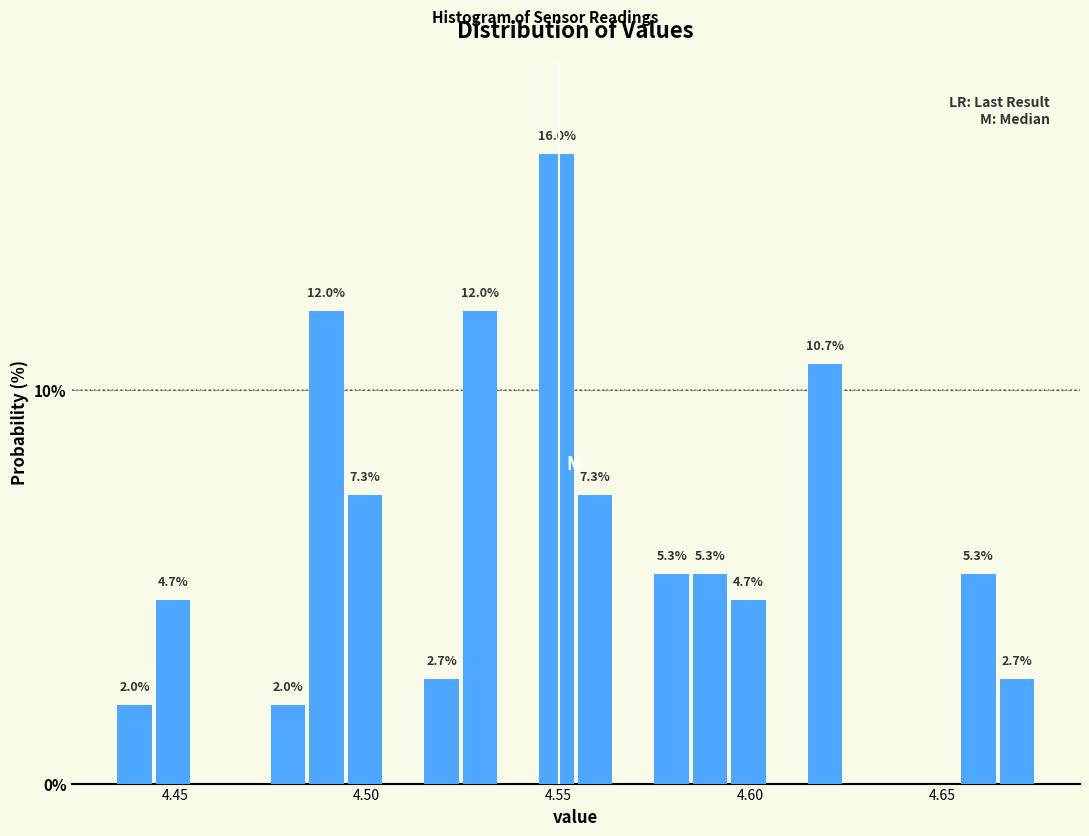

Around what value on the x-axis is the tallest bar? Give the approximate position of its centre, as read against the axis.

4.550